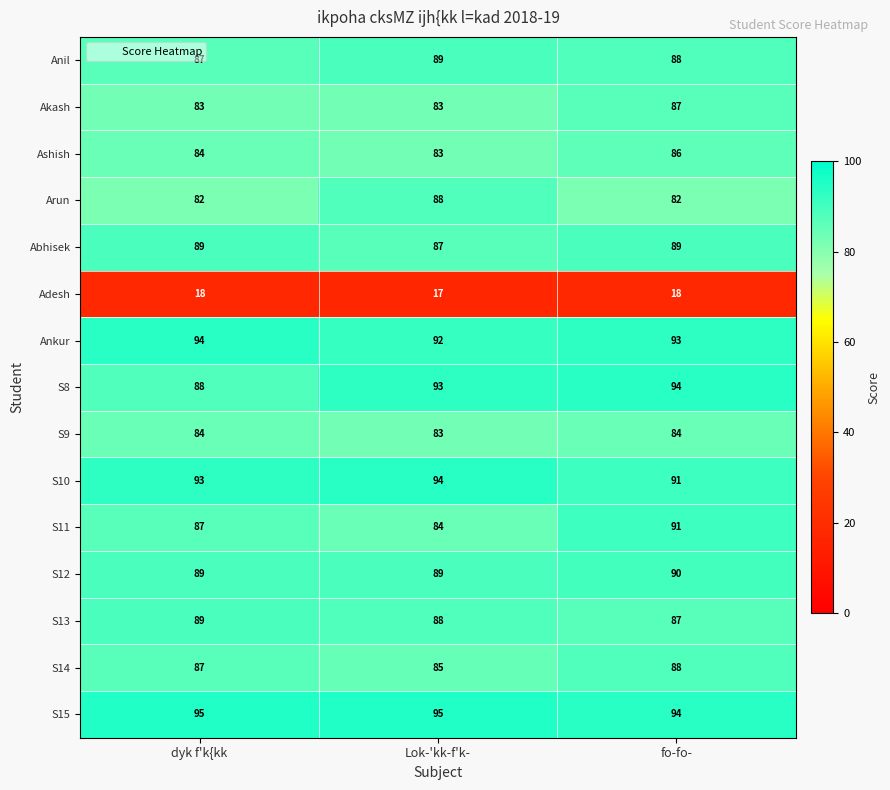

The value of Ashish at fo-fo- is 86. True or false?

True